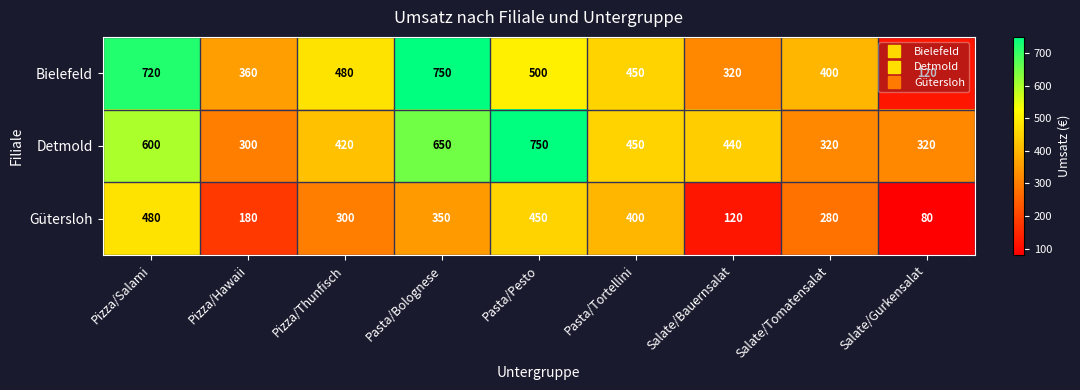

At how many categories does at least one series exceed 728?

2